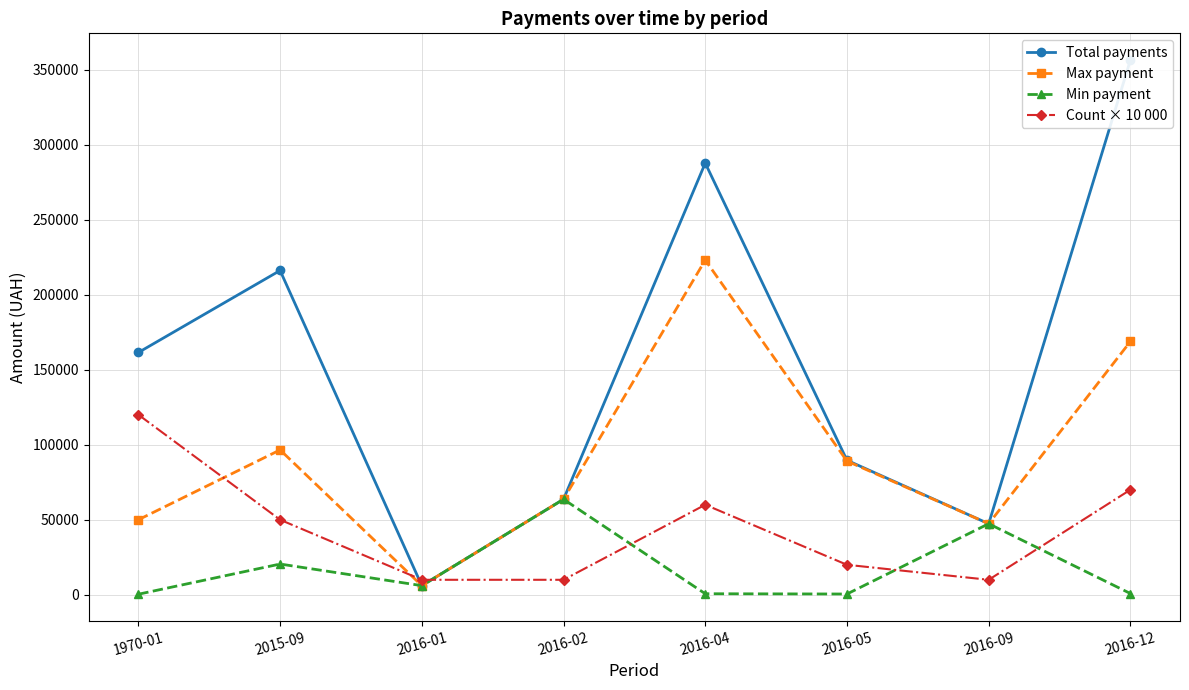

Which category has the highest value across all series?

2016-12